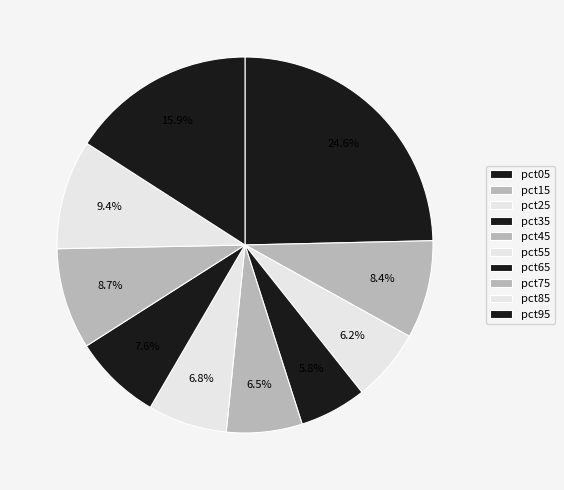

Does pct35 represent more than half of the total?

No